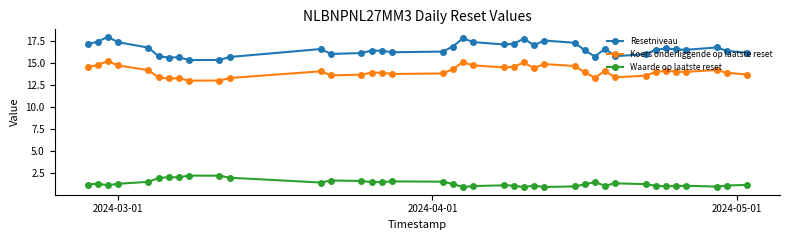

Does the chart display data point markers on the line(s)?

Yes